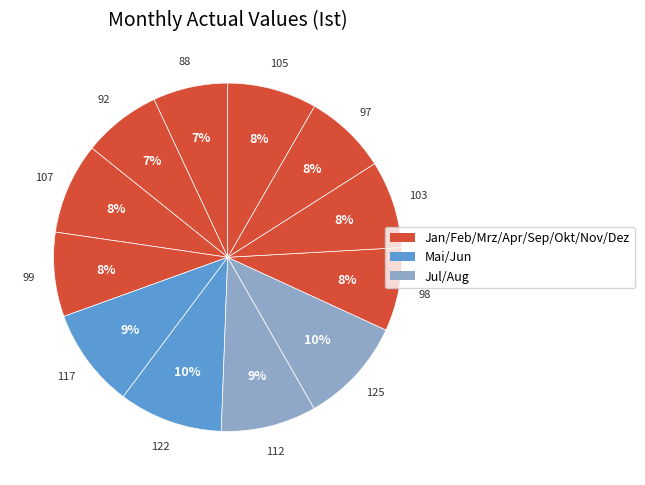

How many segments does this pie chart have?

12